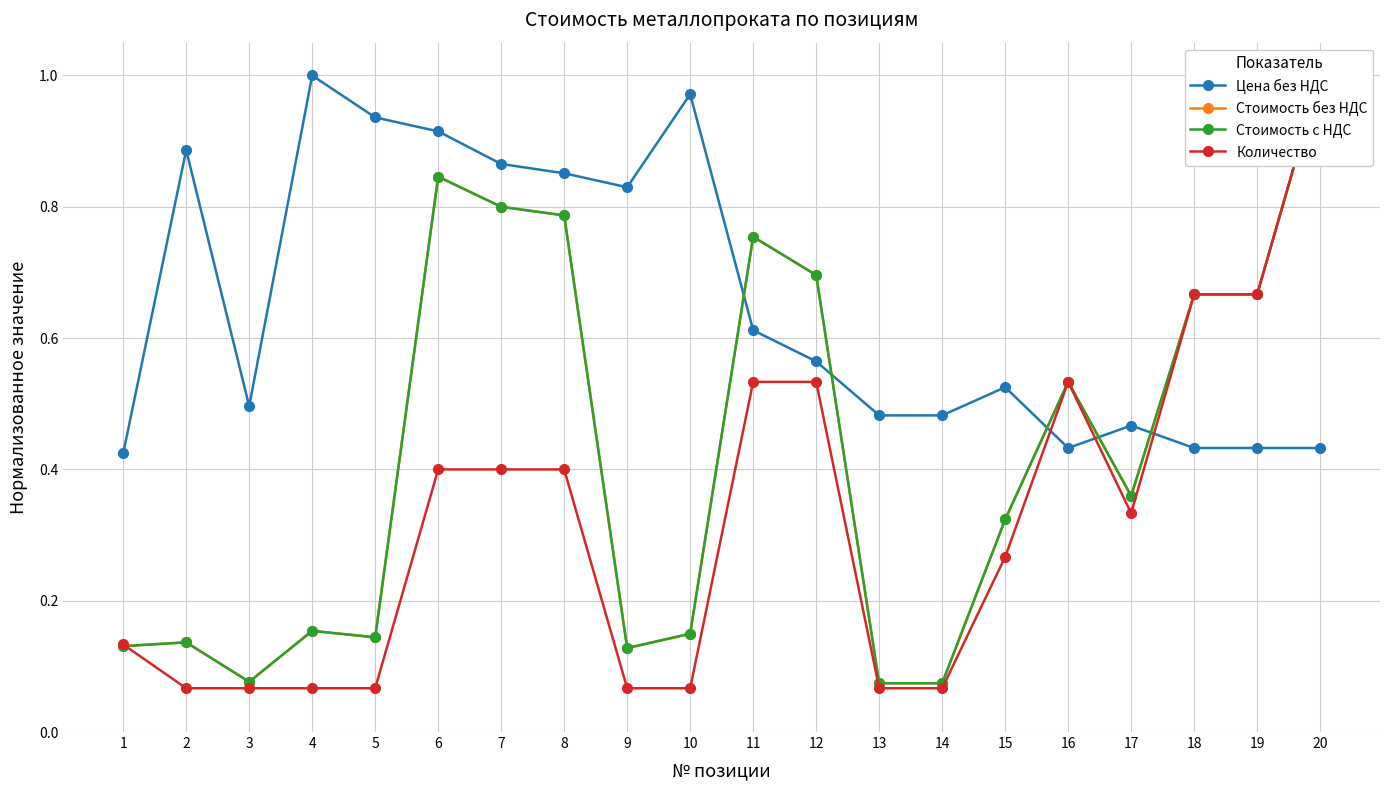

At which category does the chart reach its peak across all series?

4